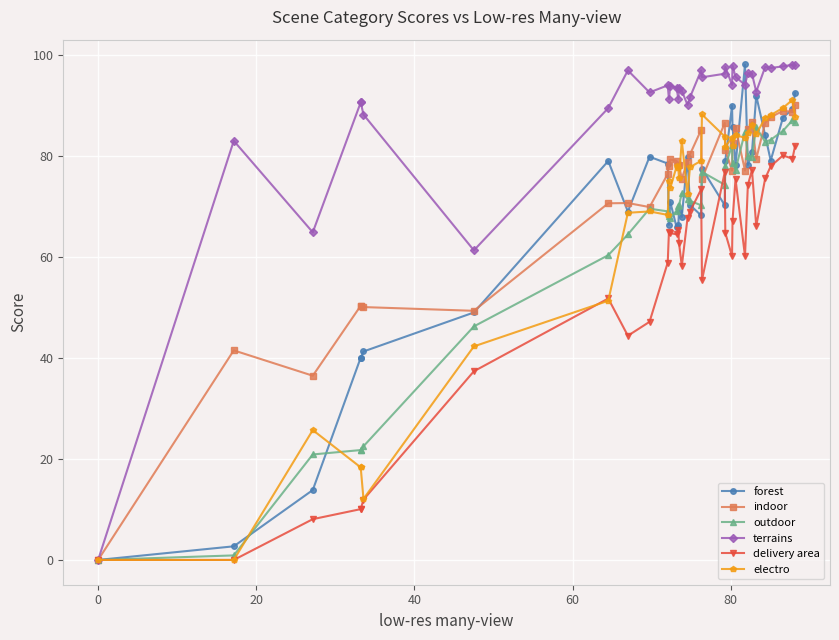

List the series in order of their peak value, highest first.

forest, terrains, electro, indoor, outdoor, delivery area